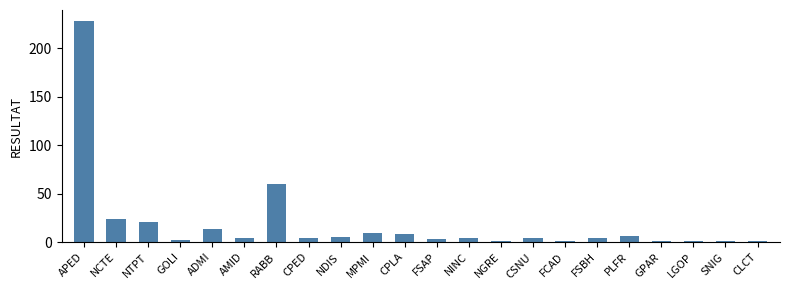

What is the sum of the values at APED and NTPT?

249